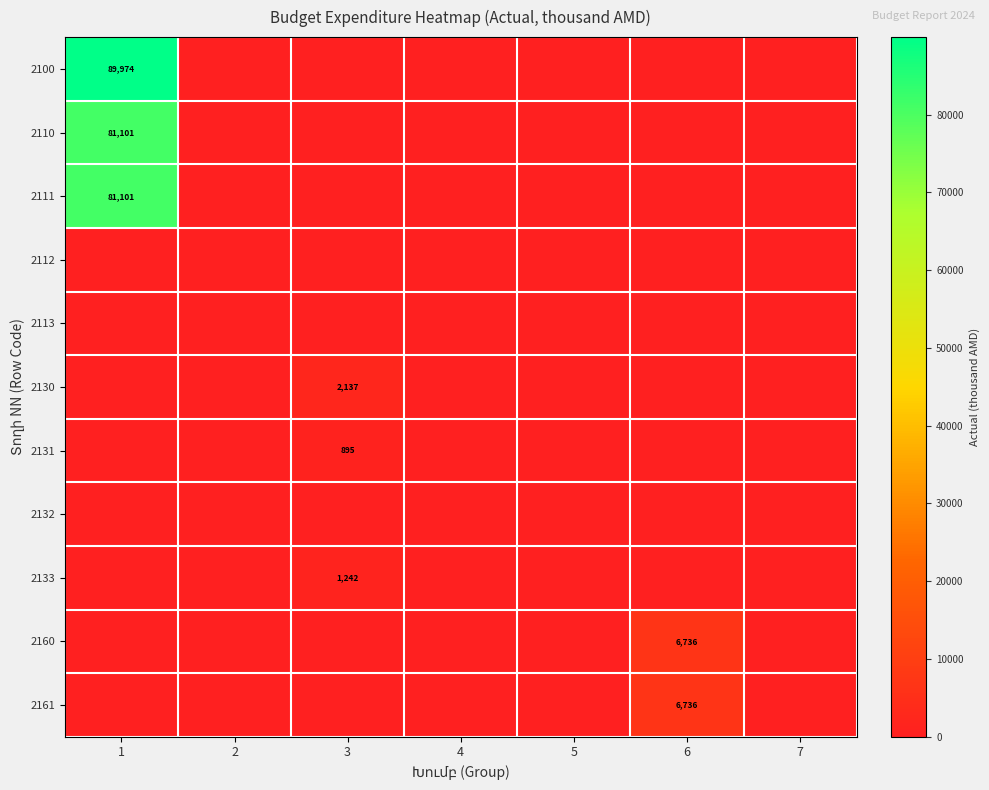

True or false: 2110 has a value of 81101 at 1.

True